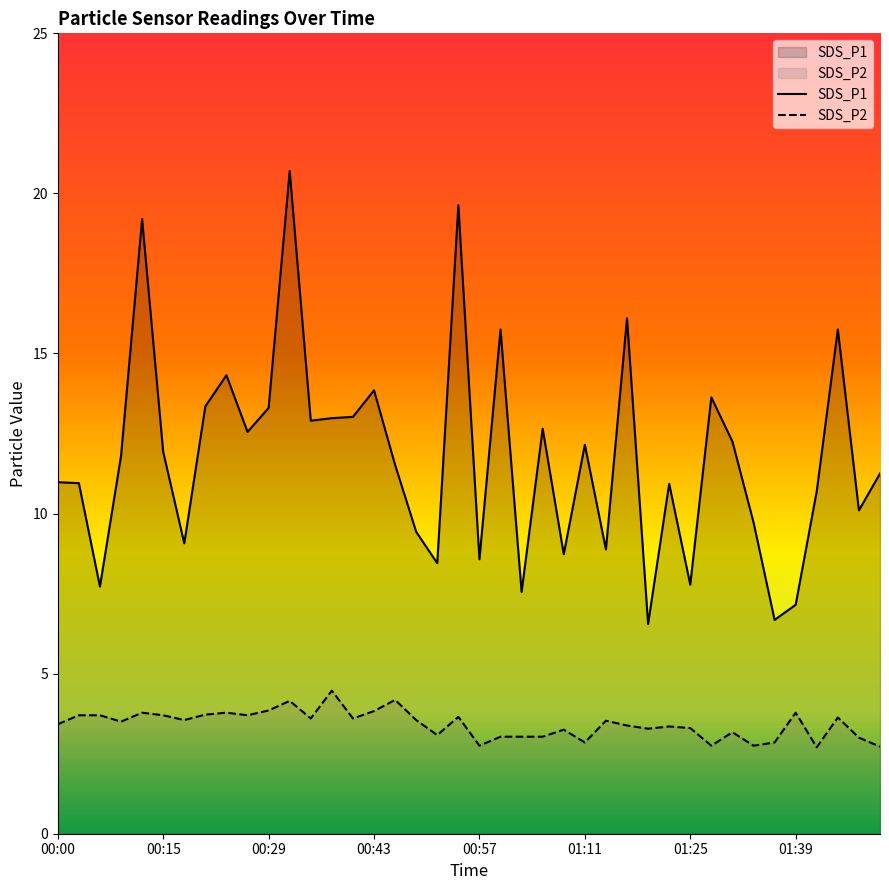

Reading left to right, list all the values displayed in this chart.

SDS_P1: 00:00=11.0	00:03=10.9	00:06=7.7	00:09=11.8	00:12=19.2	00:15=11.9	00:18=9.1	00:21=13.3	00:24=14.3	00:26=12.6	00:29=13.3	00:32=20.7	00:35=12.9	00:37=13.0	00:40=13.0	00:43=13.8	00:46=11.5	00:48=9.4	00:51=8.4	00:54=19.6	00:57=8.6	01:00=15.8	01:03=7.5	01:05=12.7	01:08=8.7	01:11=12.2	01:14=8.9	01:17=16.1	01:19=6.5	01:22=10.9	01:25=7.8	01:28=13.6	01:31=12.2	01:33=9.7	01:36=6.7	01:39=7.2	01:42=10.7	01:45=15.8	01:47=10.1	01:50=11.2
SDS_P2: 00:00=3.4	00:03=3.7	00:06=3.7	00:09=3.5	00:12=3.8	00:15=3.7	00:18=3.5	00:21=3.7	00:24=3.8	00:26=3.7	00:29=3.9	00:32=4.2	00:35=3.6	00:37=4.5	00:40=3.6	00:43=3.8	00:46=4.2	00:48=3.5	00:51=3.1	00:54=3.6	00:57=2.8	01:00=3.0	01:03=3.0	01:05=3.0	01:08=3.2	01:11=2.9	01:14=3.5	01:17=3.4	01:19=3.3	01:22=3.4	01:25=3.3	01:28=2.8	01:31=3.2	01:33=2.8	01:36=2.9	01:39=3.8	01:42=2.7	01:45=3.6	01:47=3.0	01:50=2.7